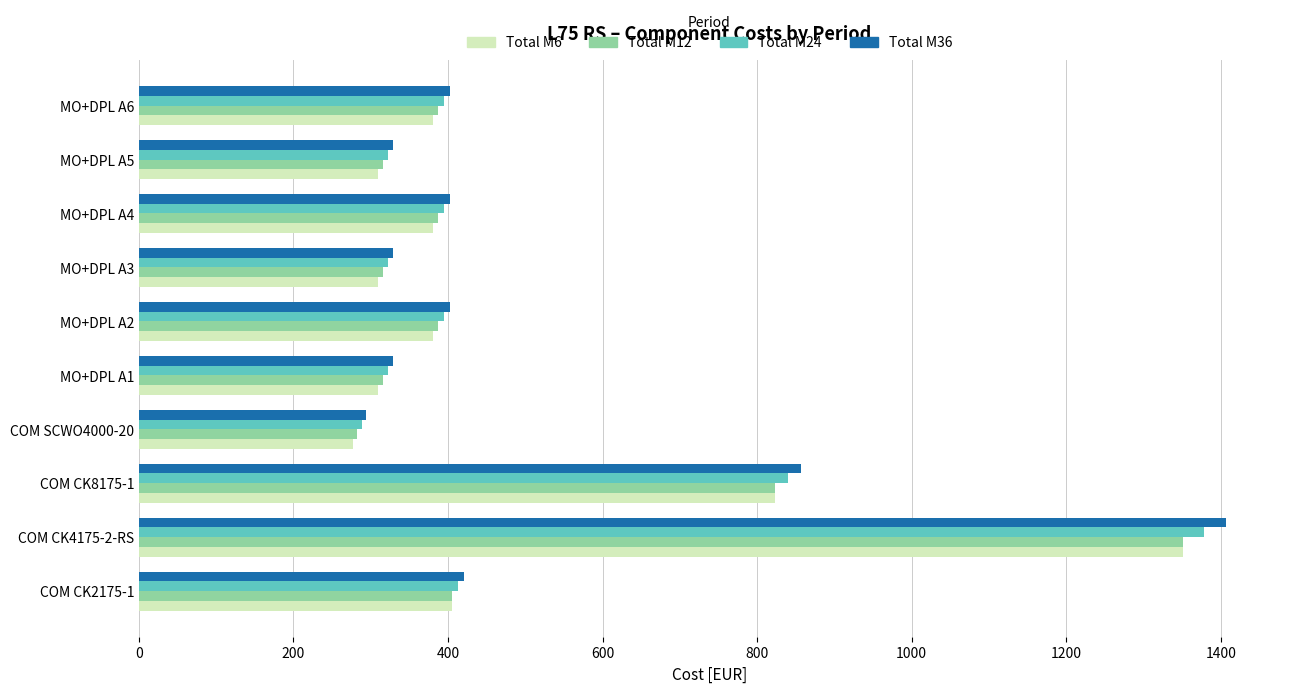

What is the smallest value displayed?

277.0